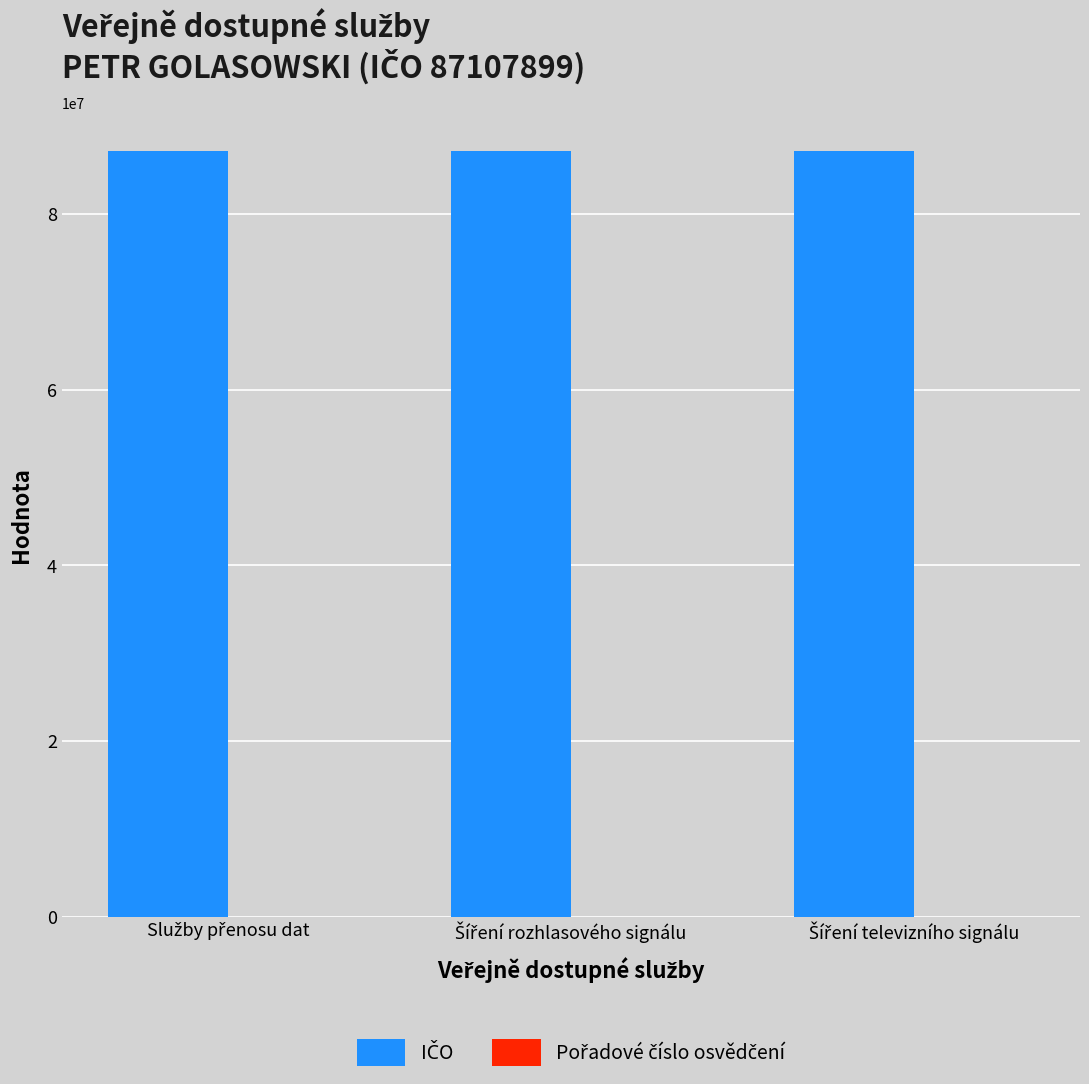

What is the maximum value shown in the chart?

87107899